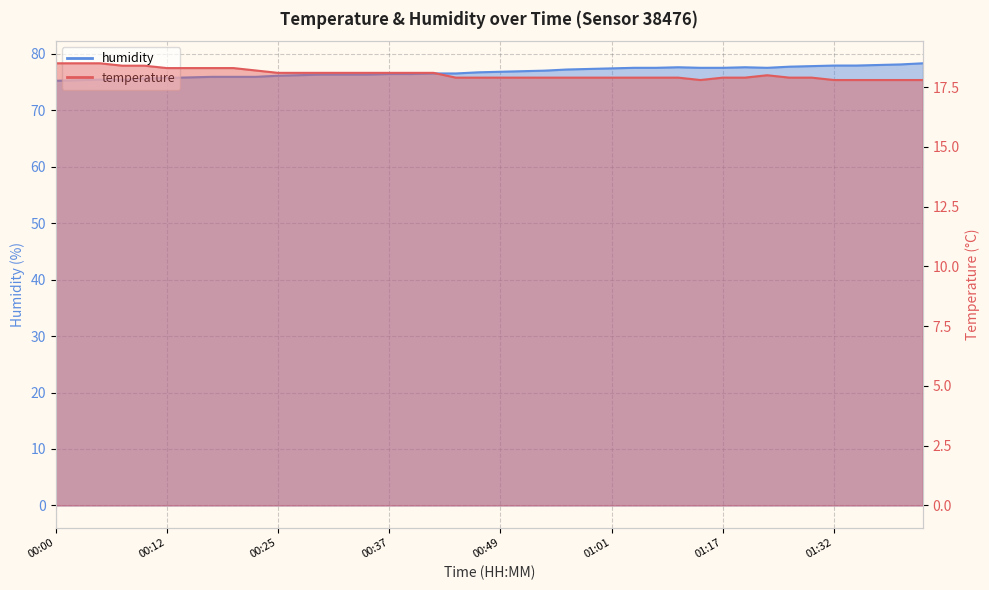

Which category has the highest value in the humidity series?

01:44